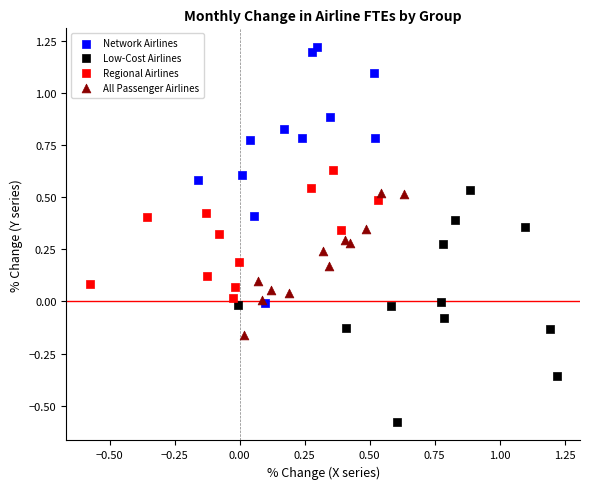

Which series contains the highest Y value?

Network Airlines